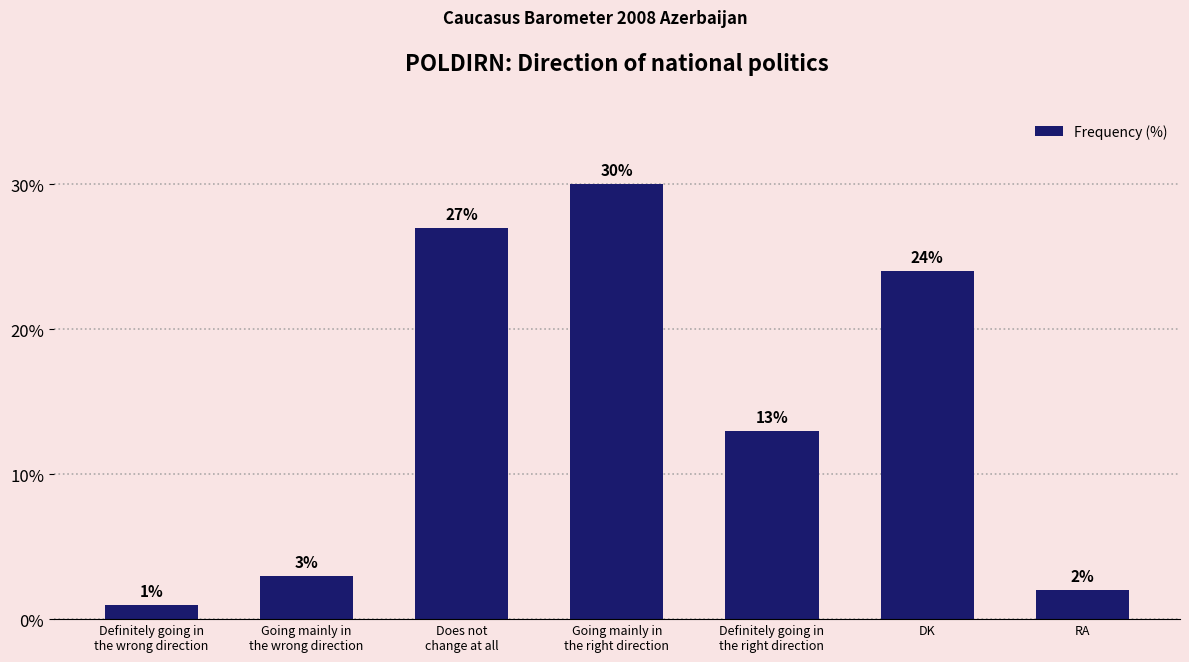

Is it true that the value at Definitely going in
the right direction is 13?

True